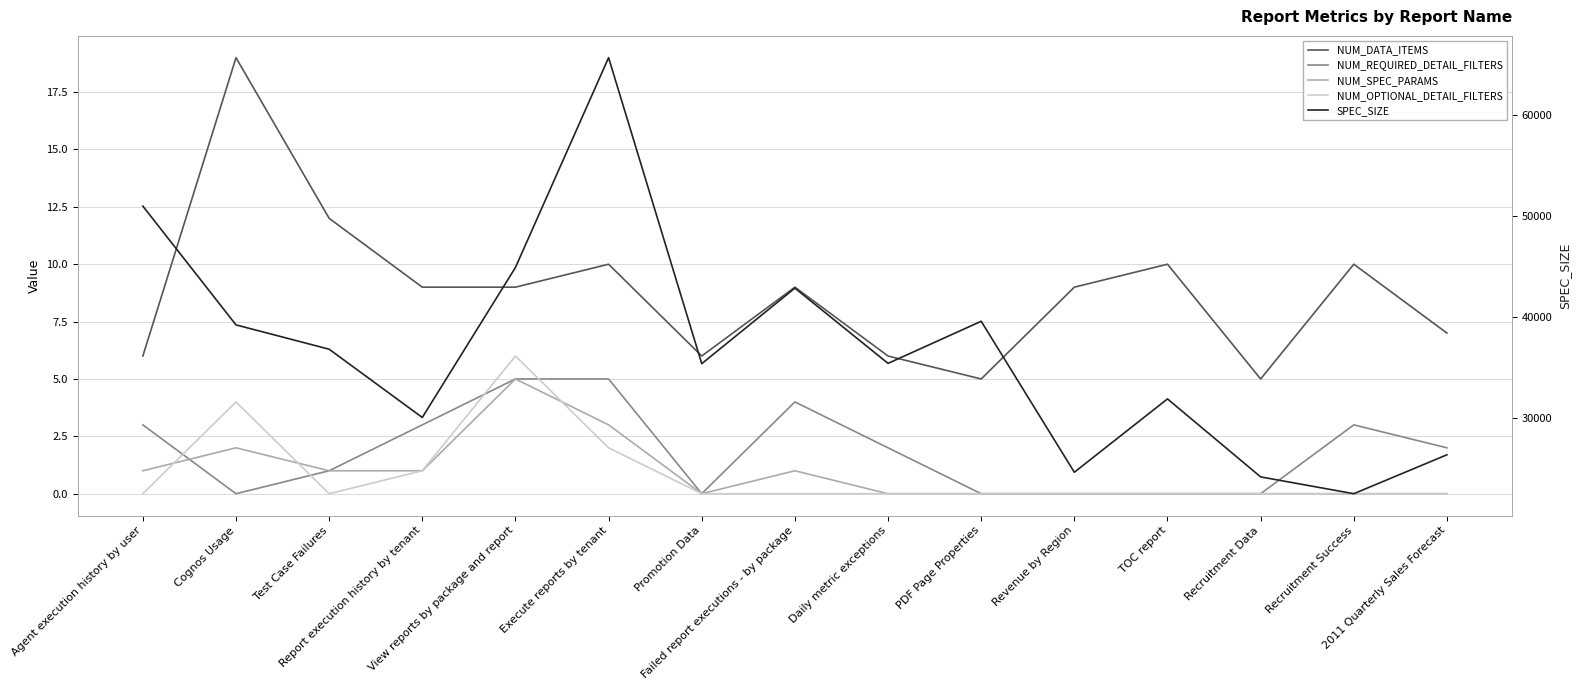

Which category has the lowest value across all series?

Cognos Usage